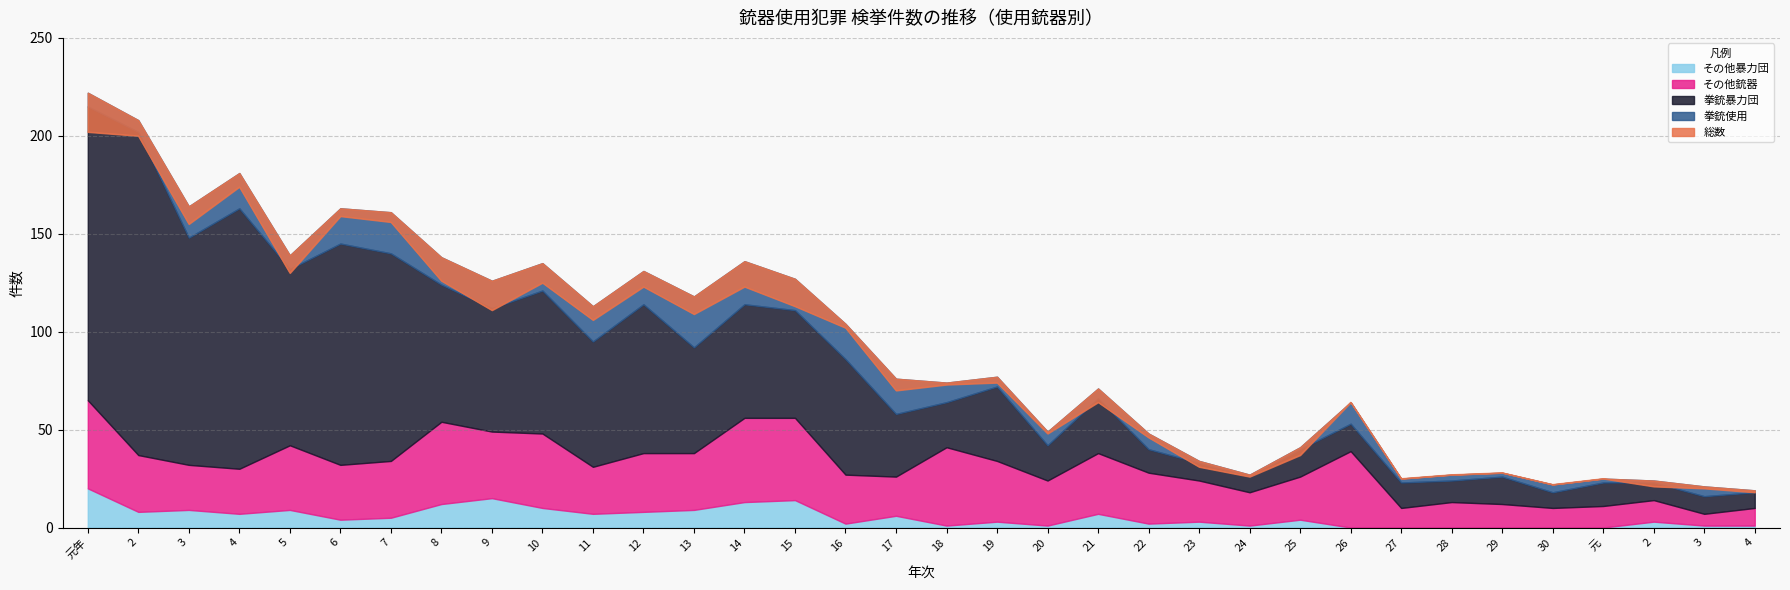

Is it true that その他銃器 equals 17 at 16?

False